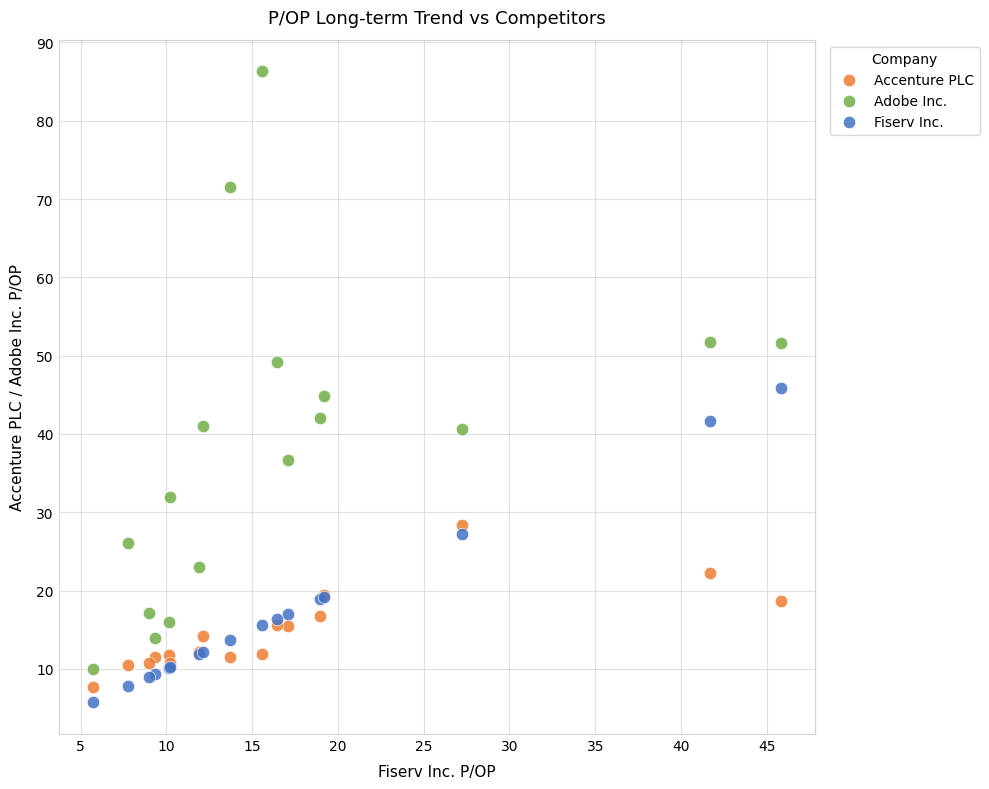

Which series reaches the minimum Y coordinate?

Fiserv Inc.